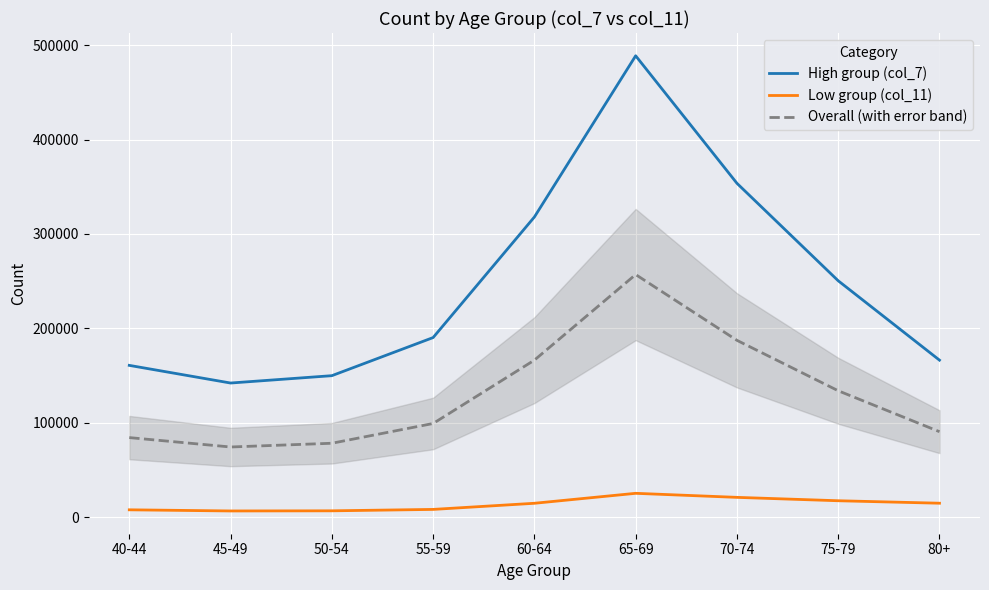

How many interior local peaks does the High group (col_7) series have?

1